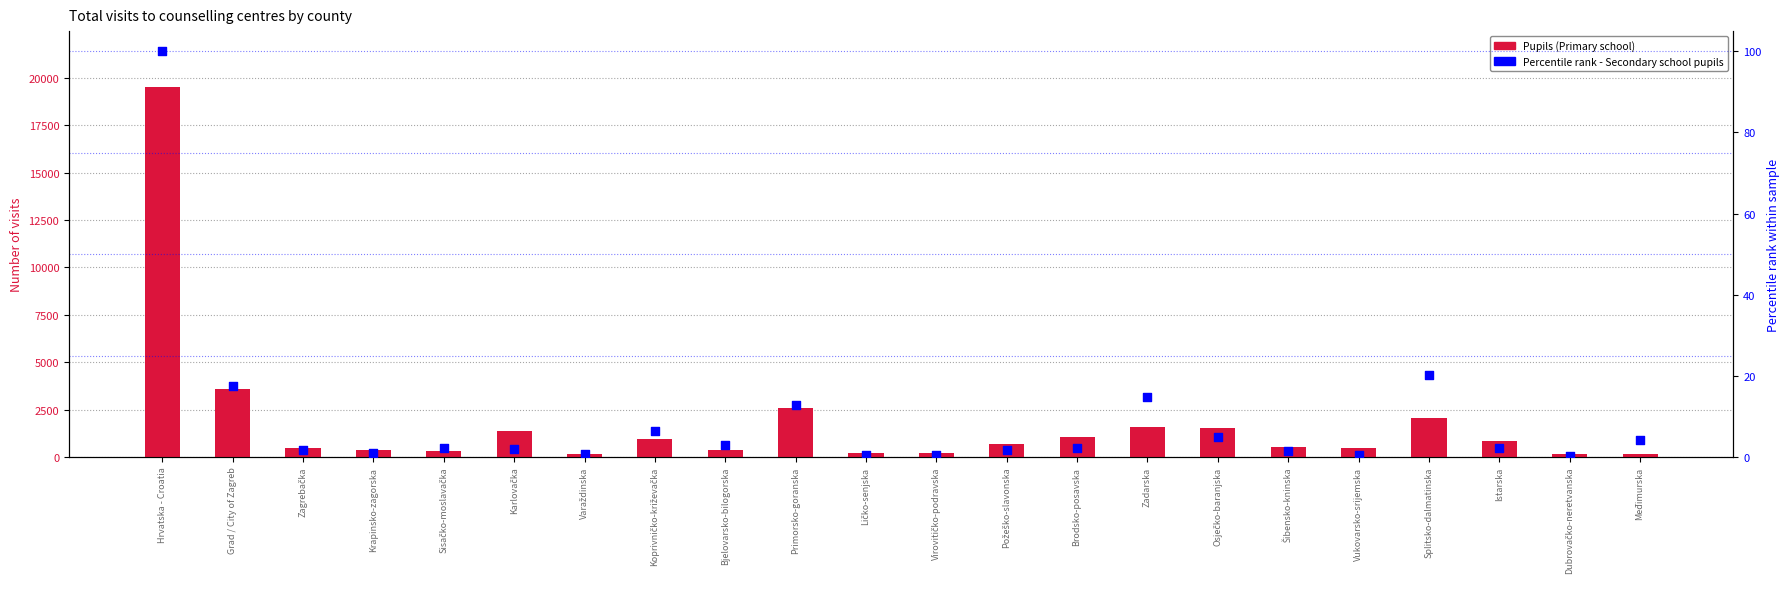

Which series contains the lowest Y value?

Percentile rank (Secondary Pupils)